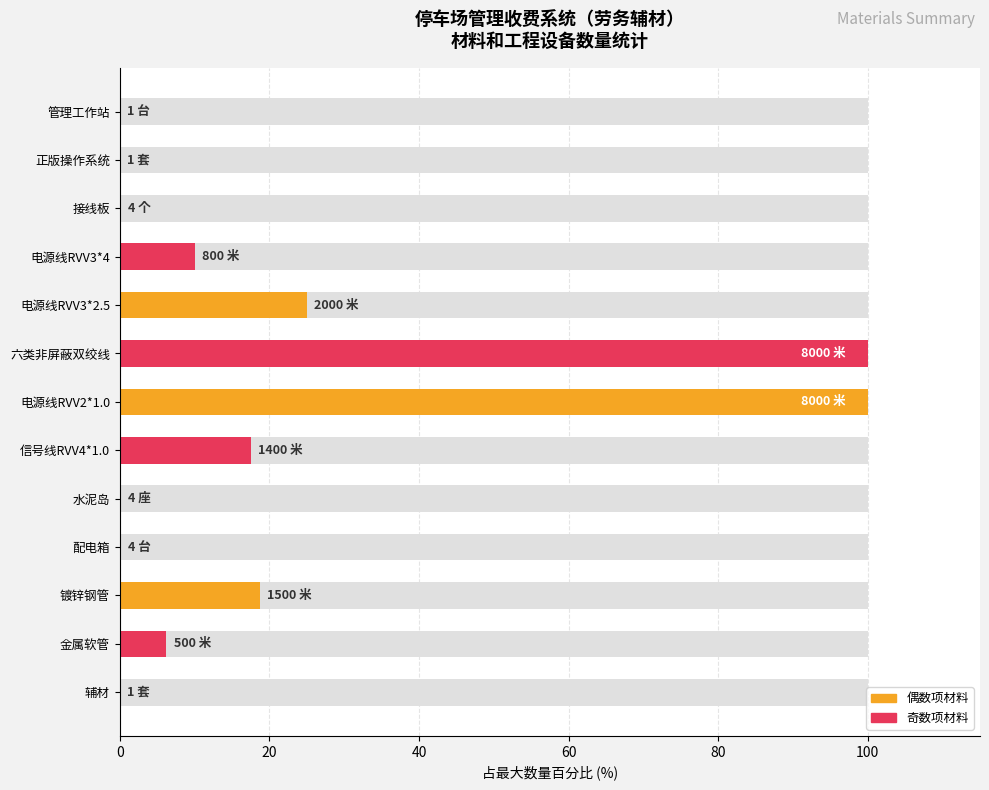

What is the value of the 12th bar from the left?

6.2